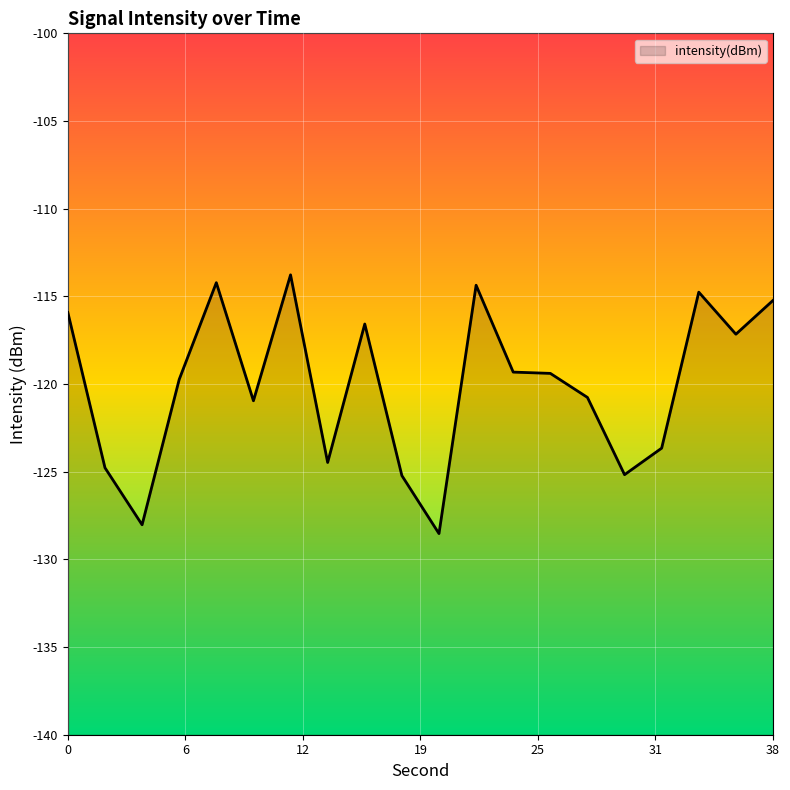

What is the average value?

-120.1